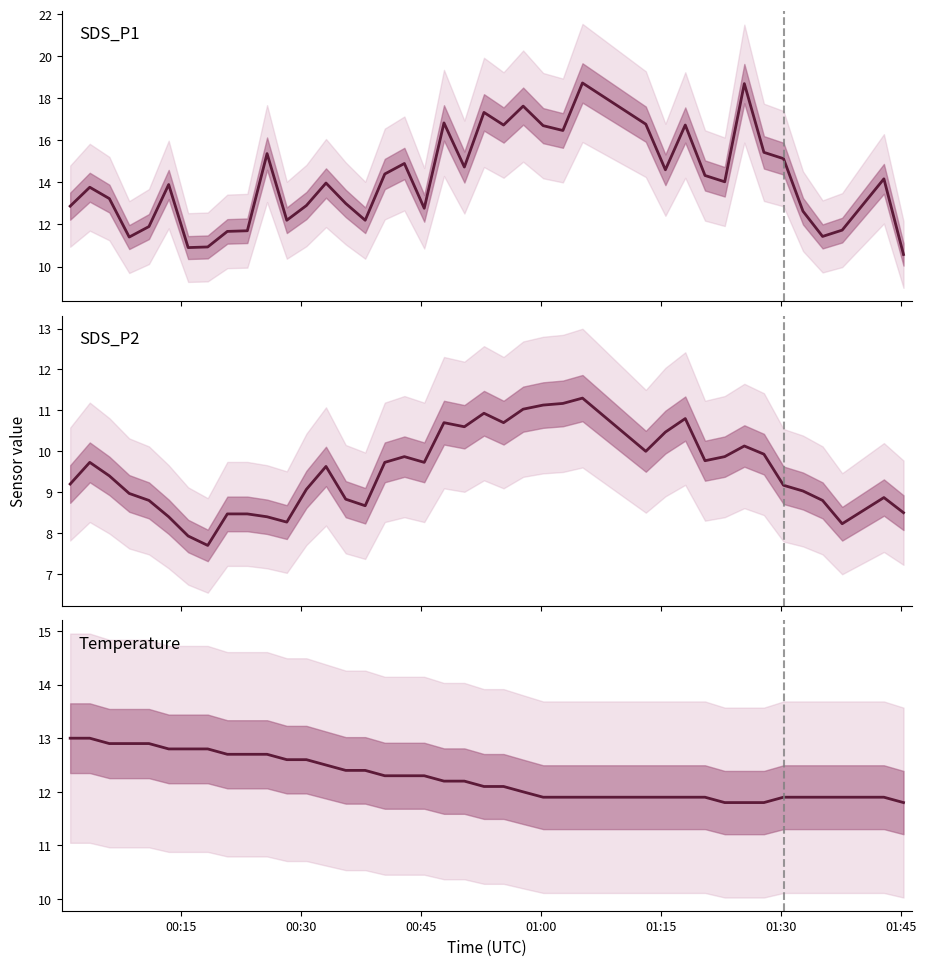

The SDS_P2 series shows 17.2 at 25. True or false?

False